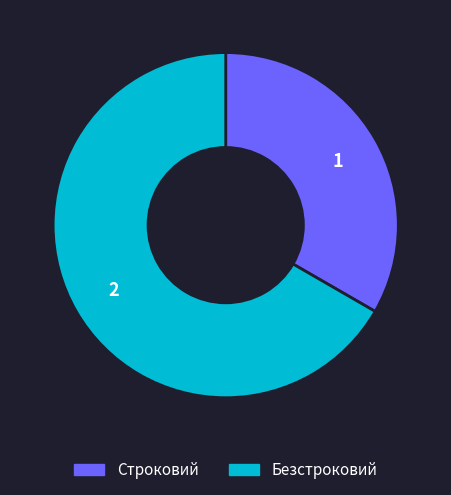

Which category has the biggest portion of the pie?

Безстроковий